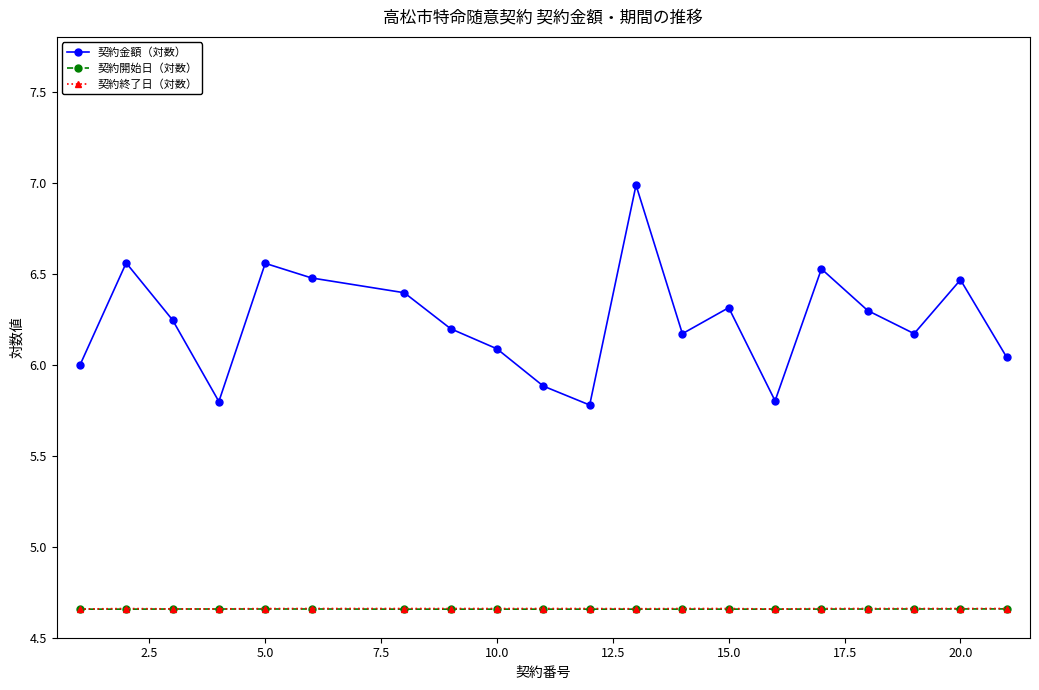

How many 契約開始日（対数） values are between 4 and 5?

20